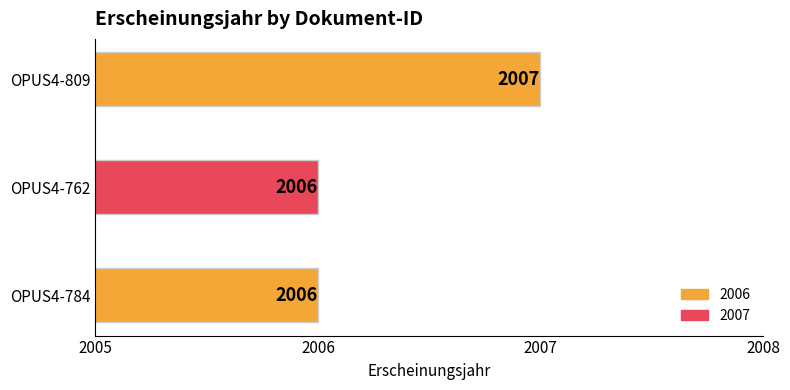

What is the sum of the values at OPUS4-809 and OPUS4-762?

4013